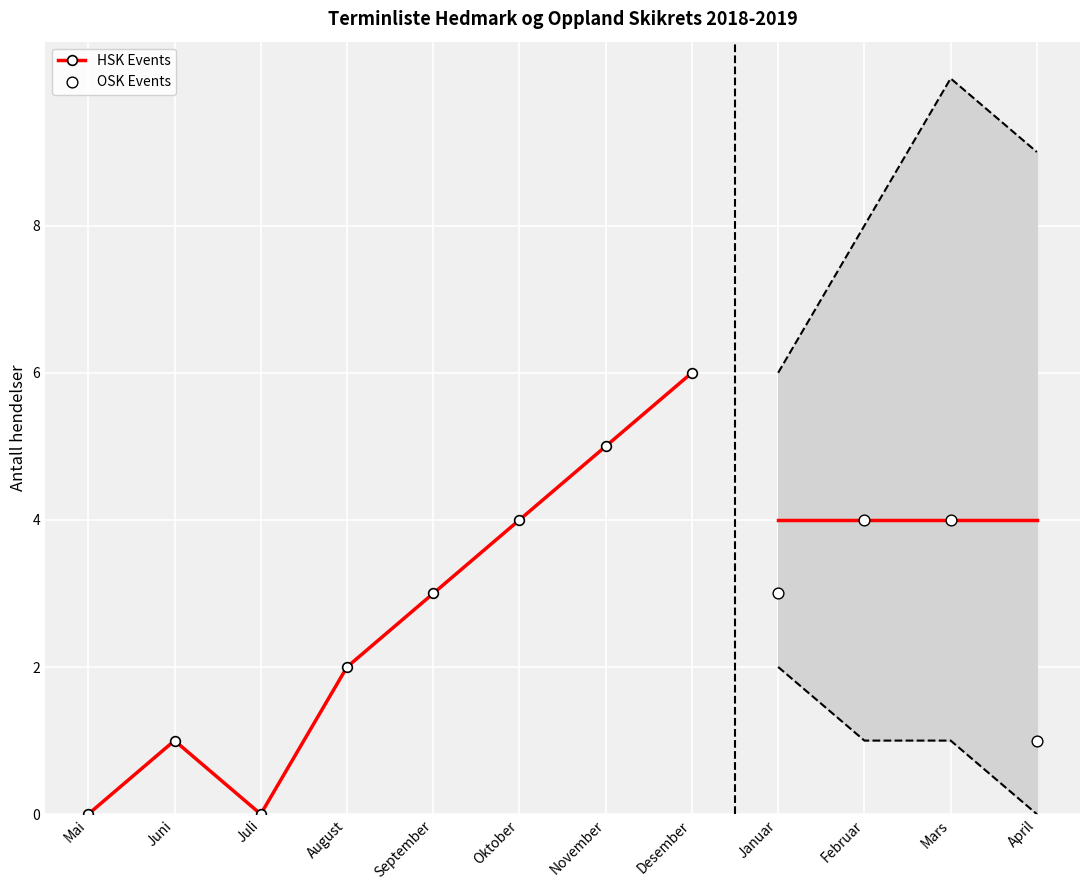

What are all the series names shown in the legend?

HSK Events, OSK Events